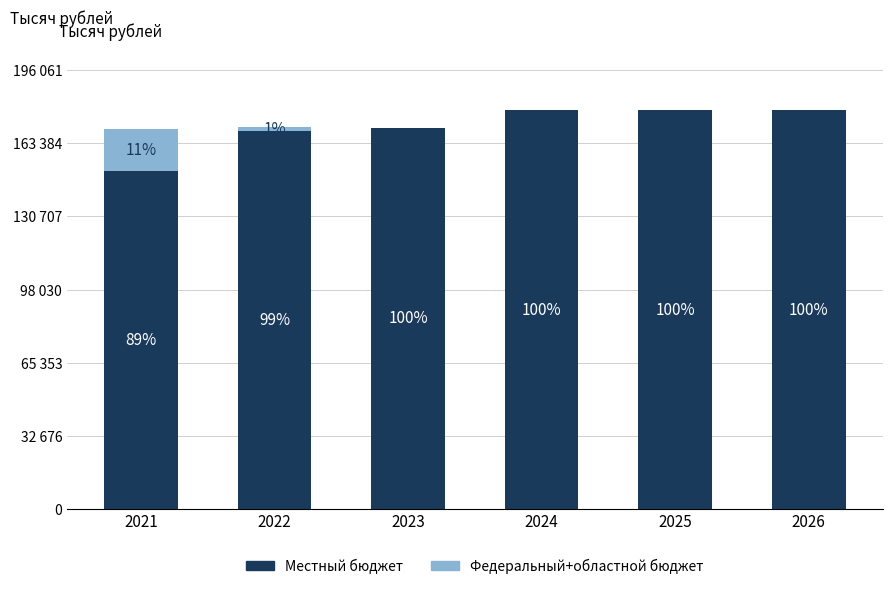

What are all the series names shown in the legend?

Местный бюджет, Федеральный+областной бюджет